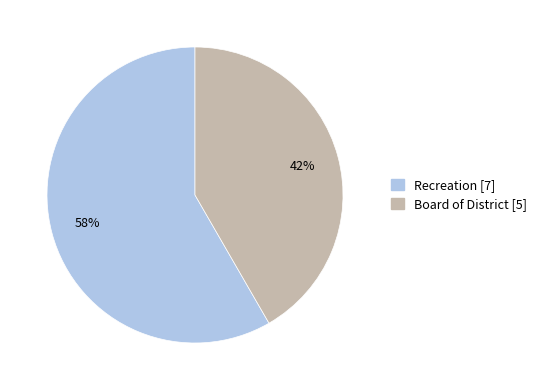

To the nearest percent, what percentage of the pie is Recreation?

58%